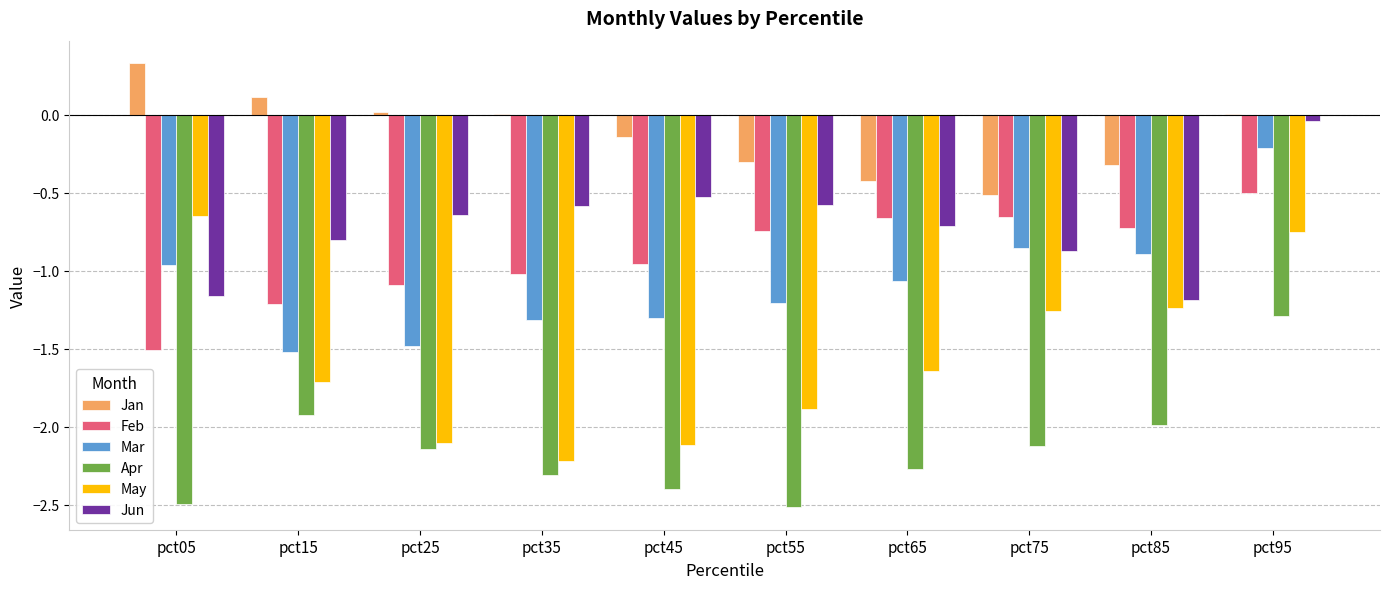

Is it true that Feb equals -0.7 at pct55?

True